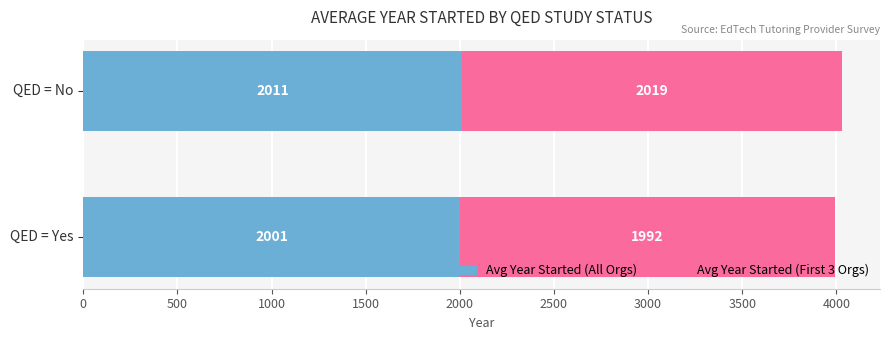

At which category is the sum across all series the highest?

QED = No